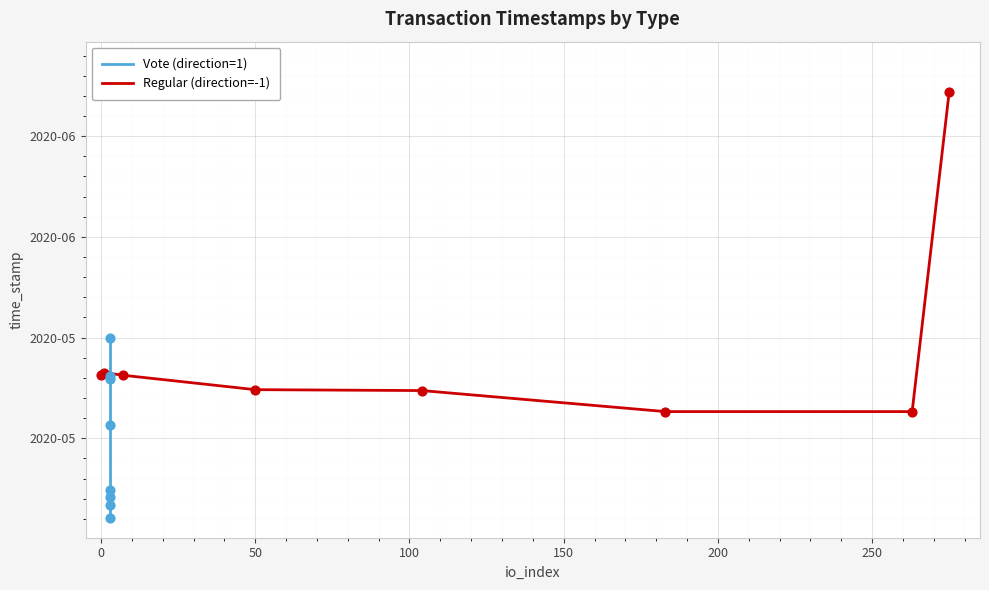

What is the total value across all series at 250?

3178884635